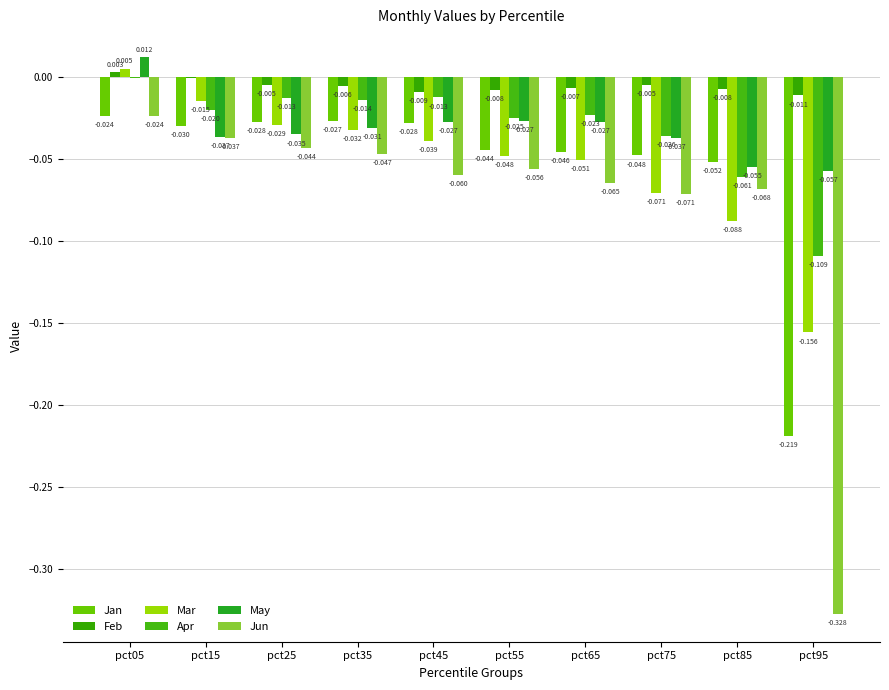

How many categories are shown in the chart?

10